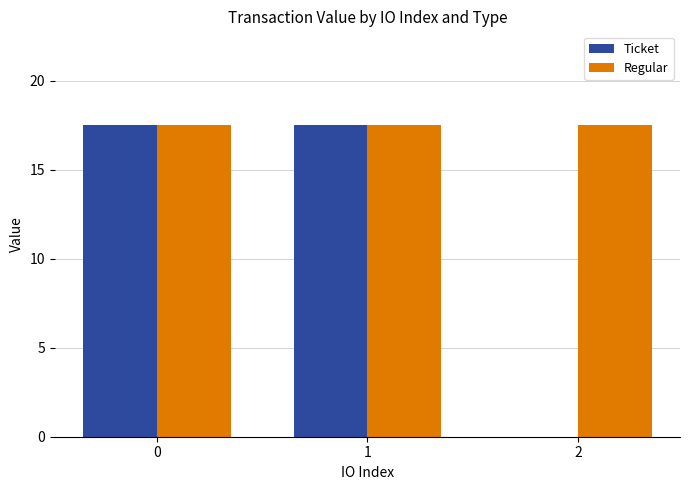

The Ticket series shows 17.5 at 0. True or false?

True